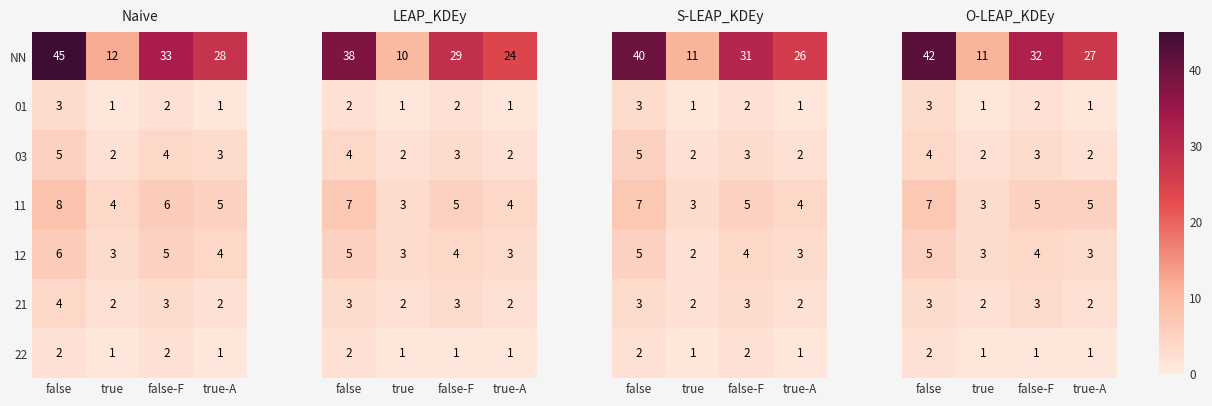

The value of 12 at true-A is 4. True or false?

True